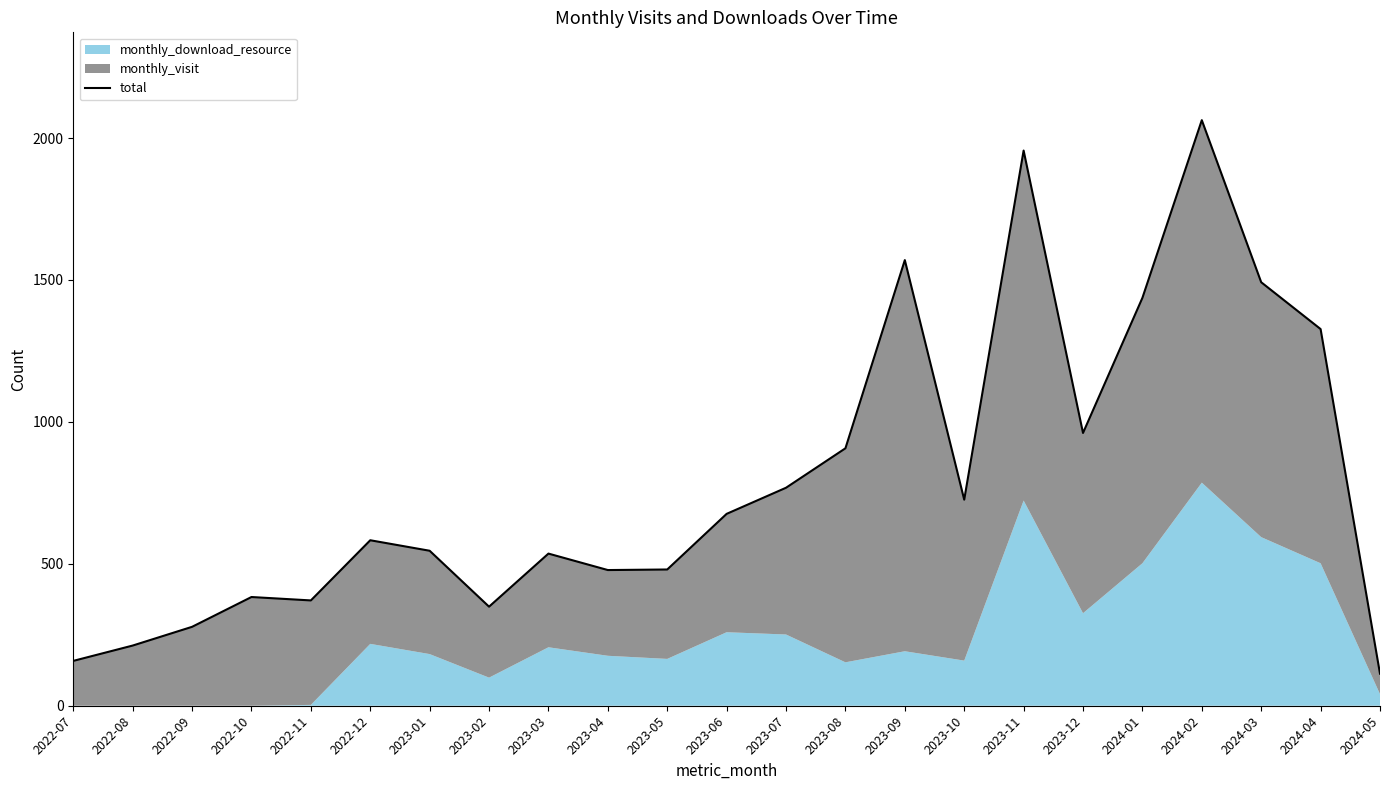

What is the difference between the maximum and minimum values?

1950